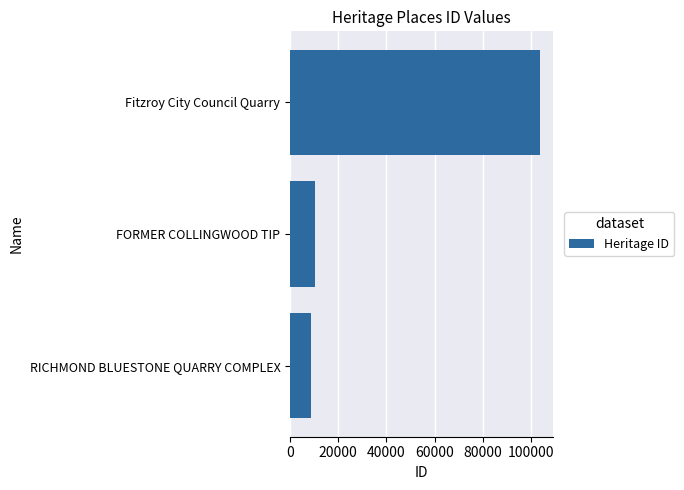

Does the chart contain stacked bars?

No